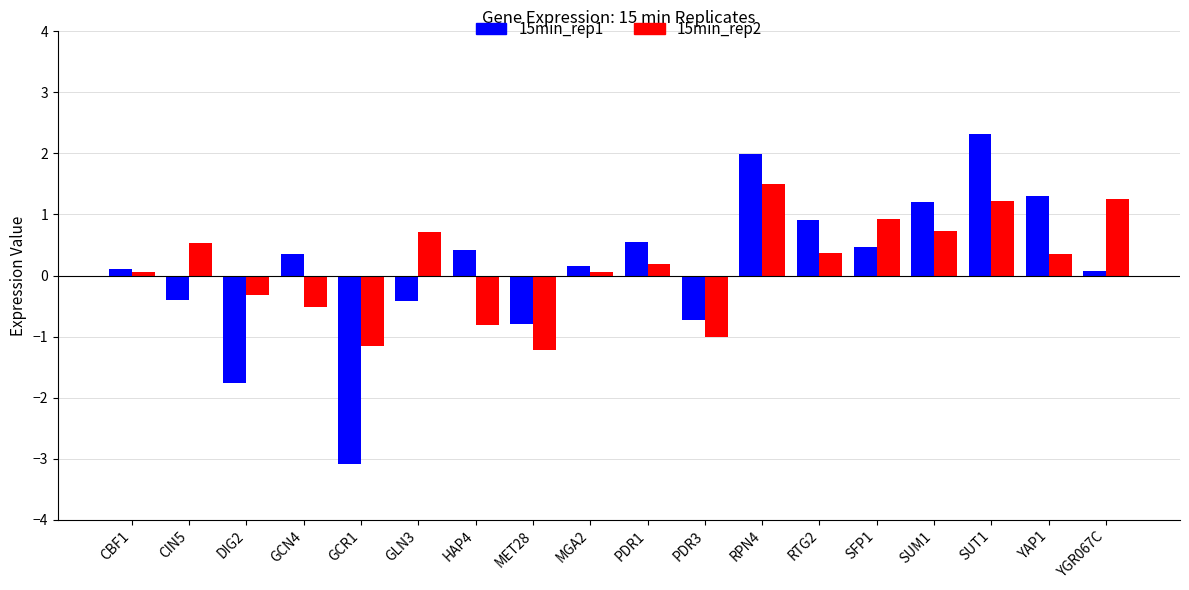

What is the difference between the highest and lowest values at CIN5?

0.9